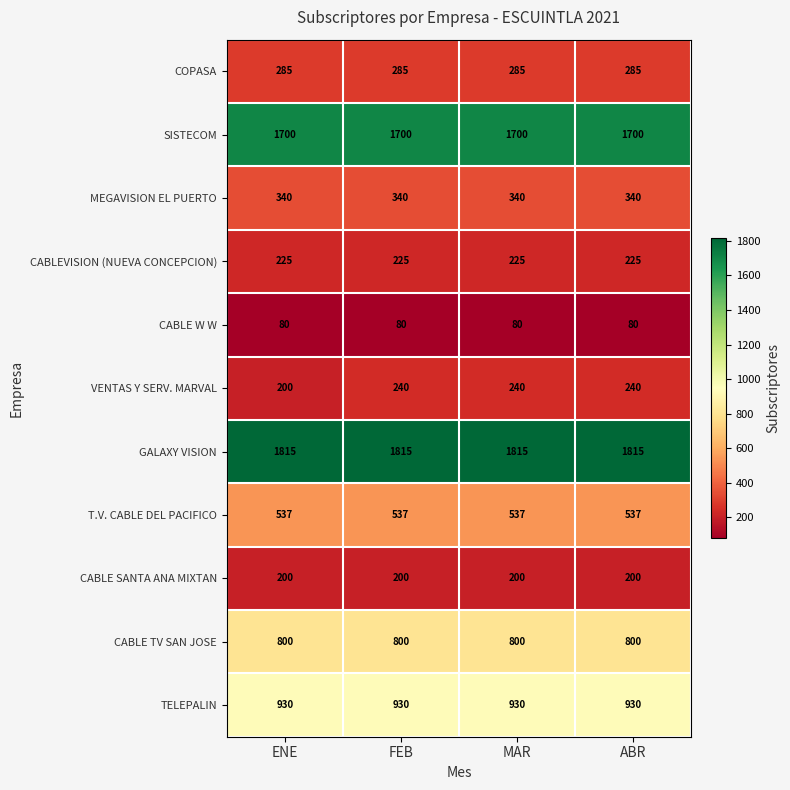

Between ENE and ABR, which series saw the biggest shift?

VENTAS Y SERV. MARVAL